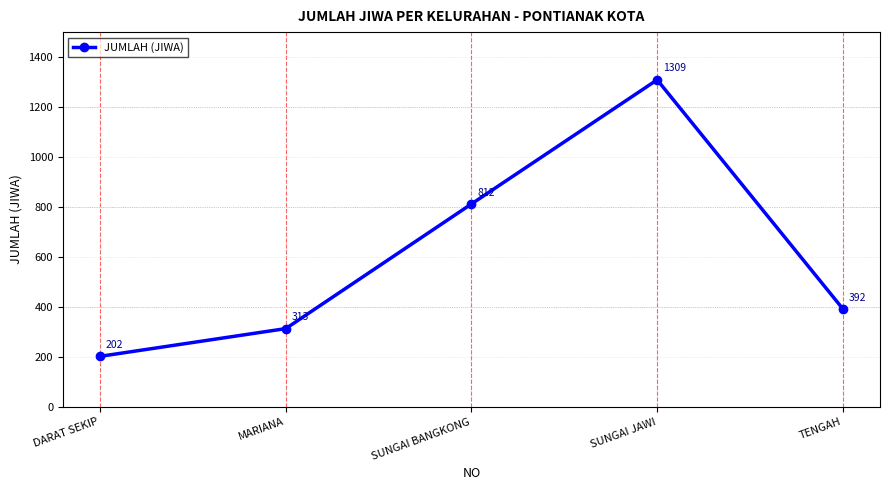

Reading left to right, list all the values displayed in this chart.

202	313	812	1309	392